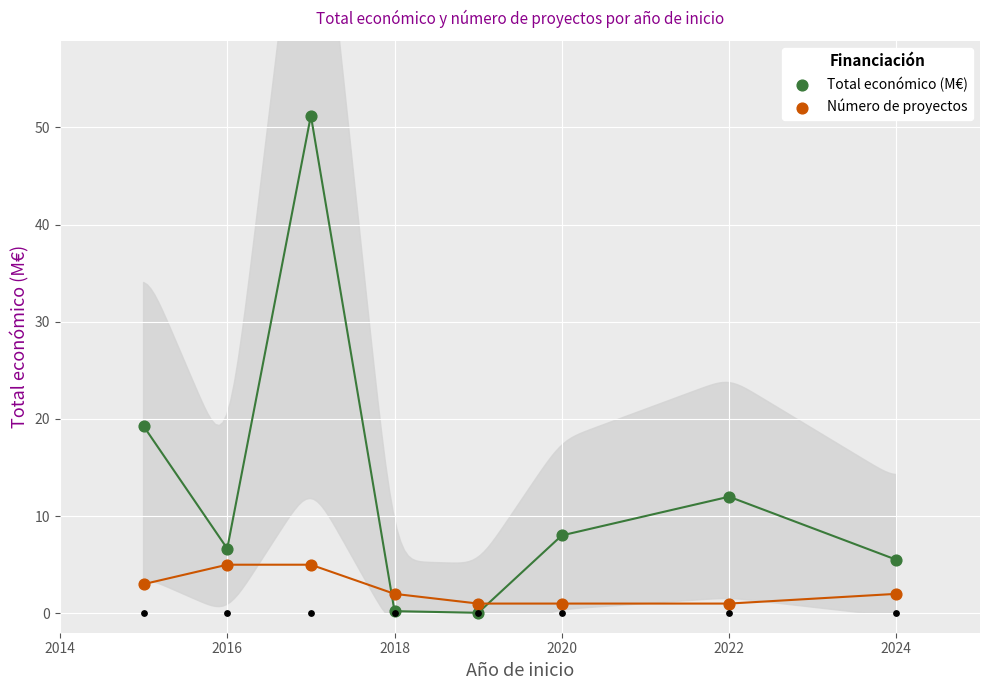

Which series has the largest total across all categories?

Total económico (M€)